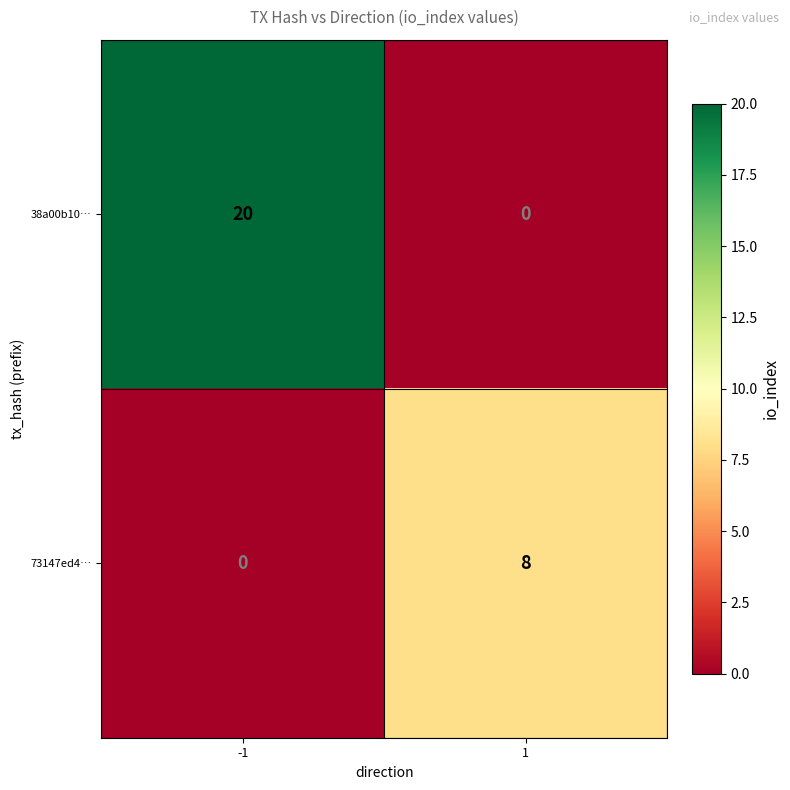

What is the approximate value of 38a00b10… at -1, to the nearest 10?

20